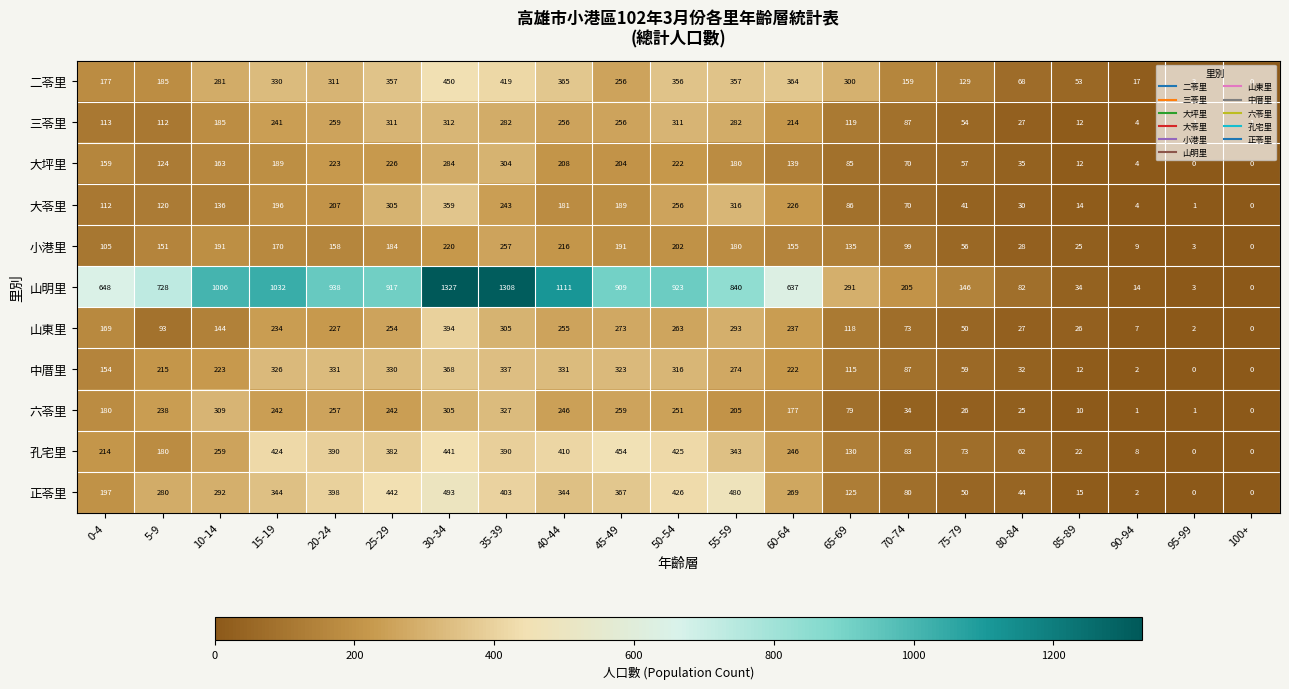

True or false: 中厝里 has a value of 516 at 45-49.

False